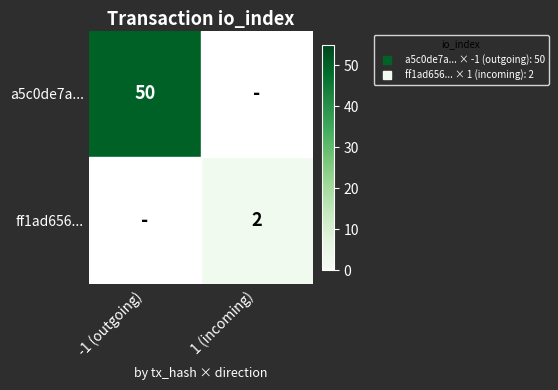

Which series has the widest spread of values?

a5c0de7a...